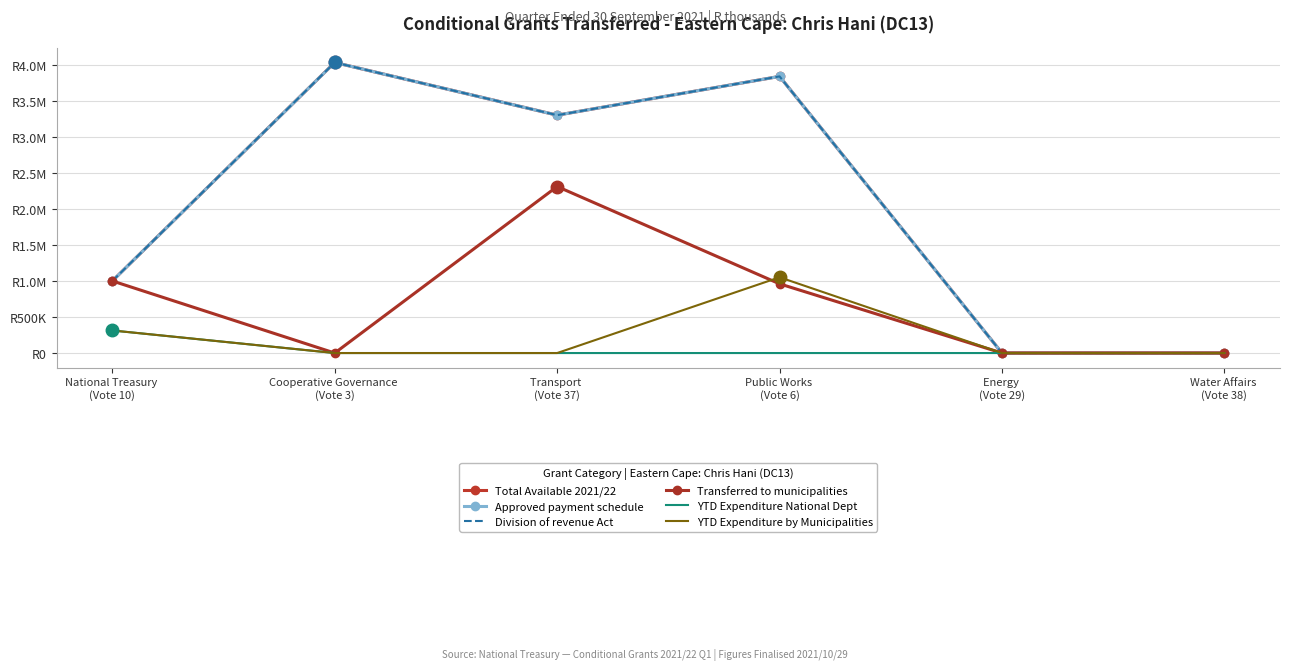

Which has a higher value, National Treasury 
(Vote 10) or Transport 
(Vote 37)?

Transport 
(Vote 37)